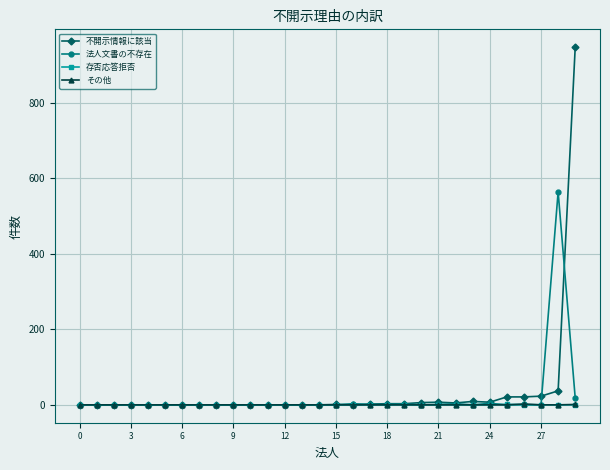

Which series has the widest spread of values?

不開示情報に該当